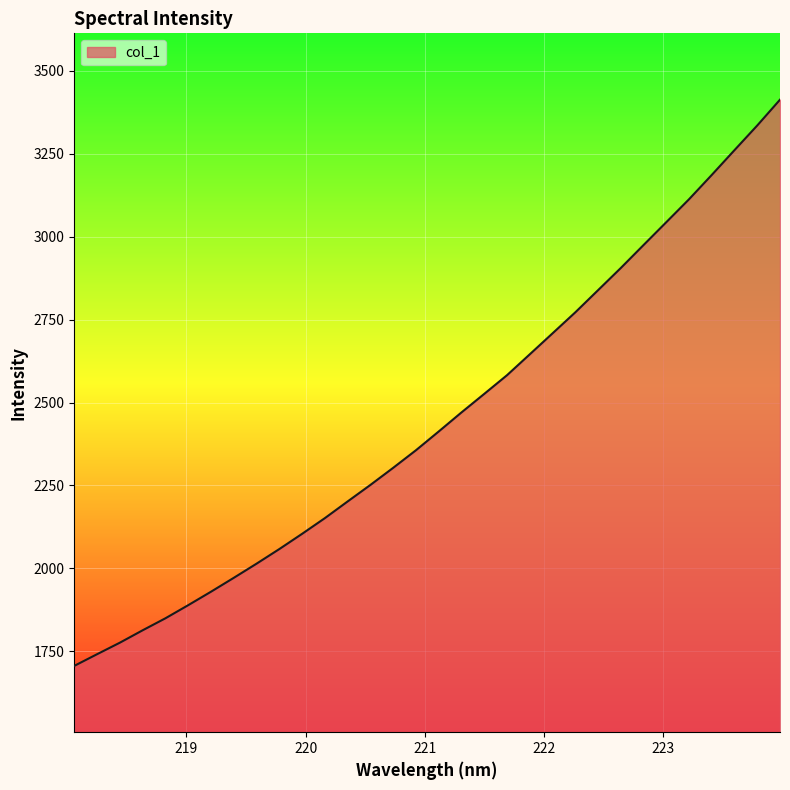

What is the difference between the maximum and minimum values?

1707.0